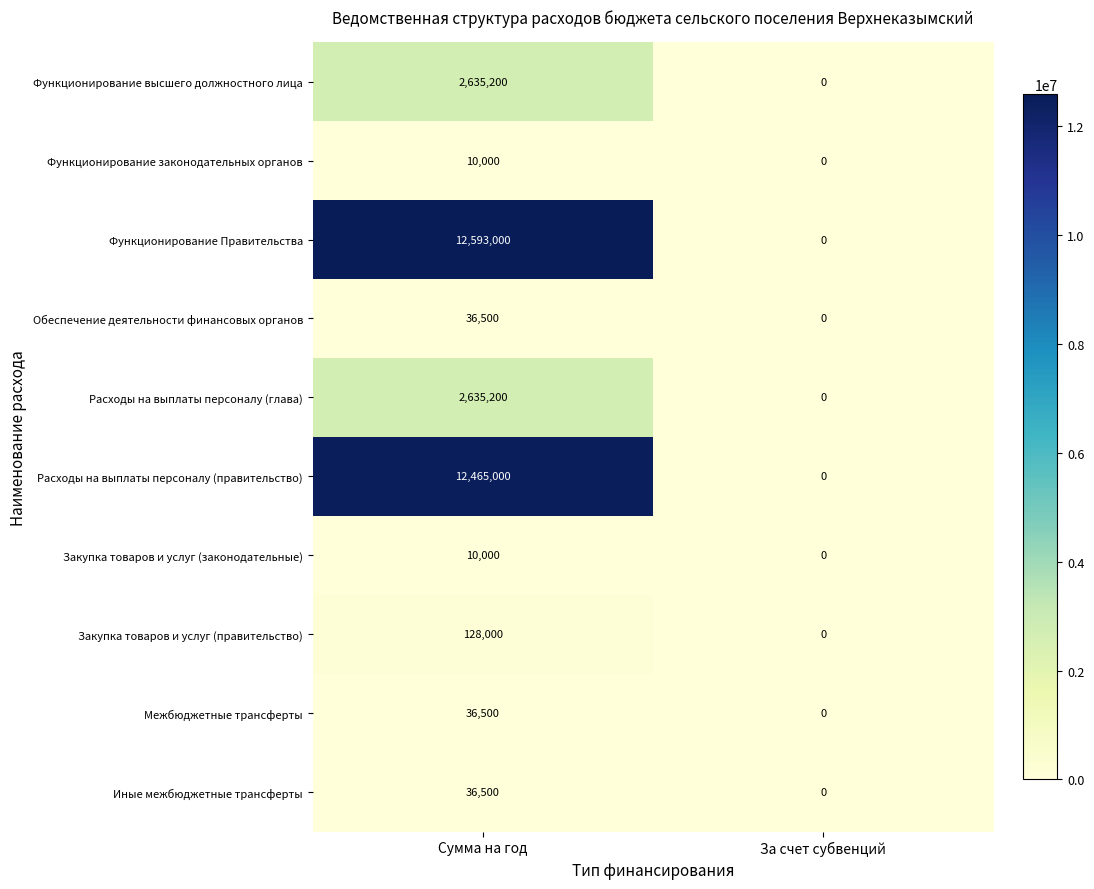

Rank the categories by Функционирование высшего должностного лица value from lowest to highest.

За счет субвенций, Сумма на год